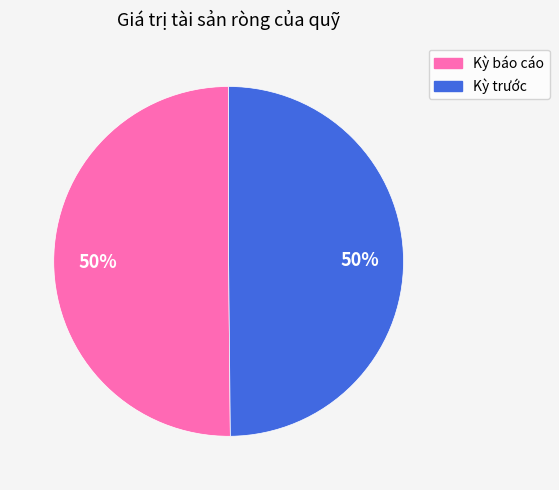

To the nearest percent, what is the average slice percentage?

50%